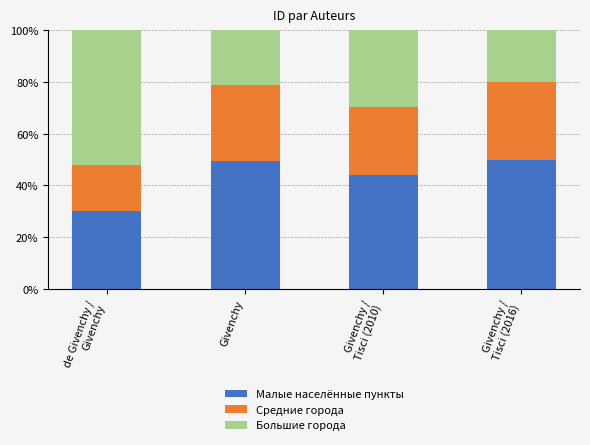

What is the sum of all Малые населённые пункты values?

173.3